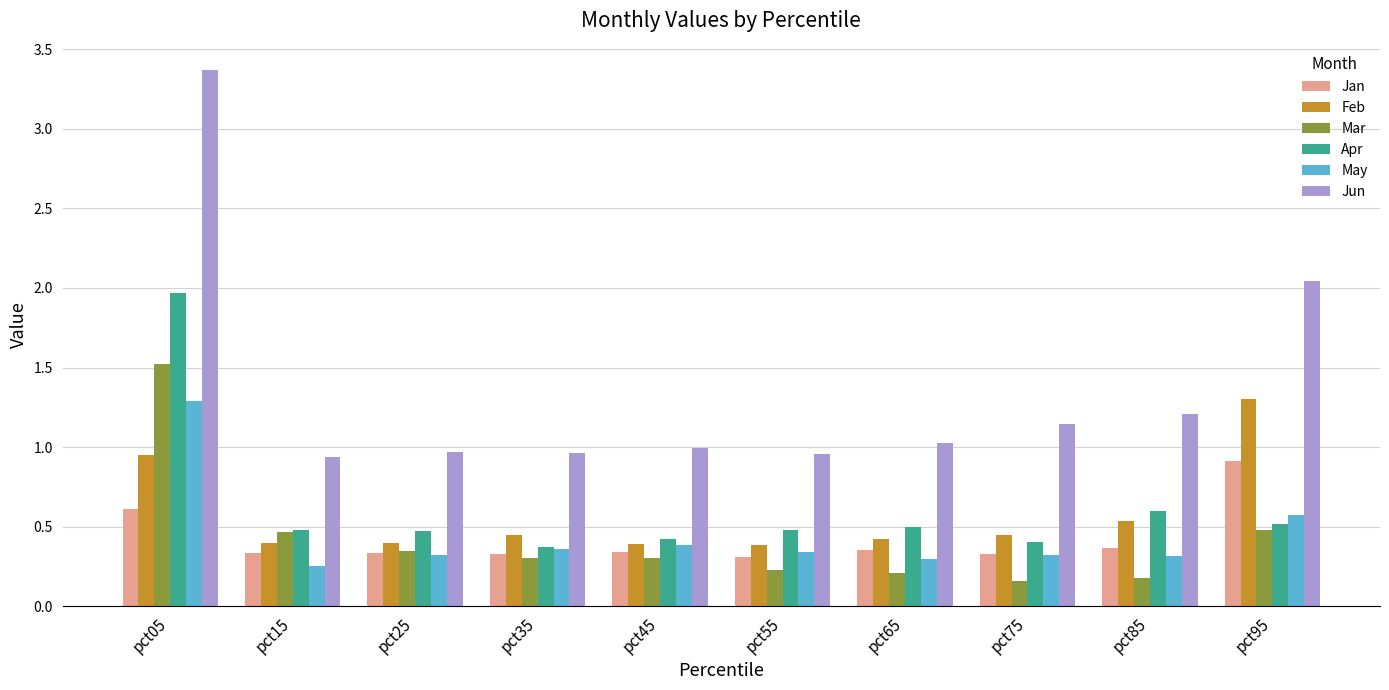

Which series changed the most between pct35 and pct95?

Jun